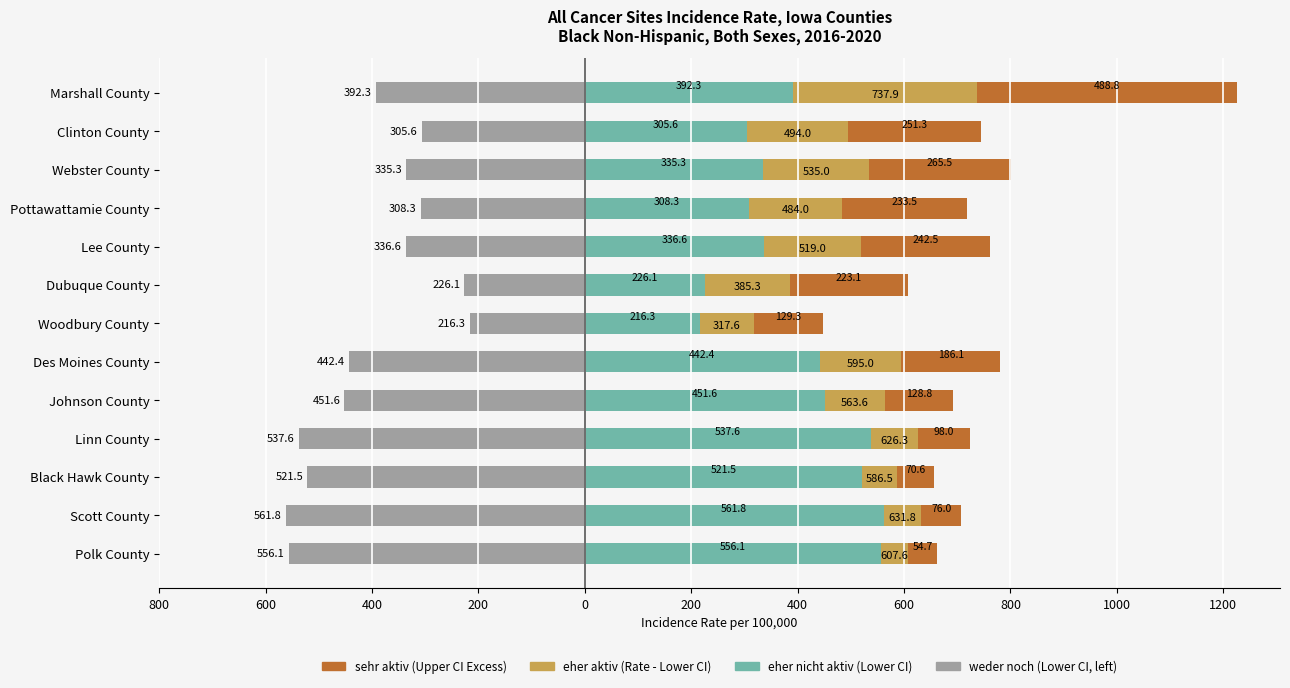

Which series has the largest total across all categories?

eher nicht aktiv